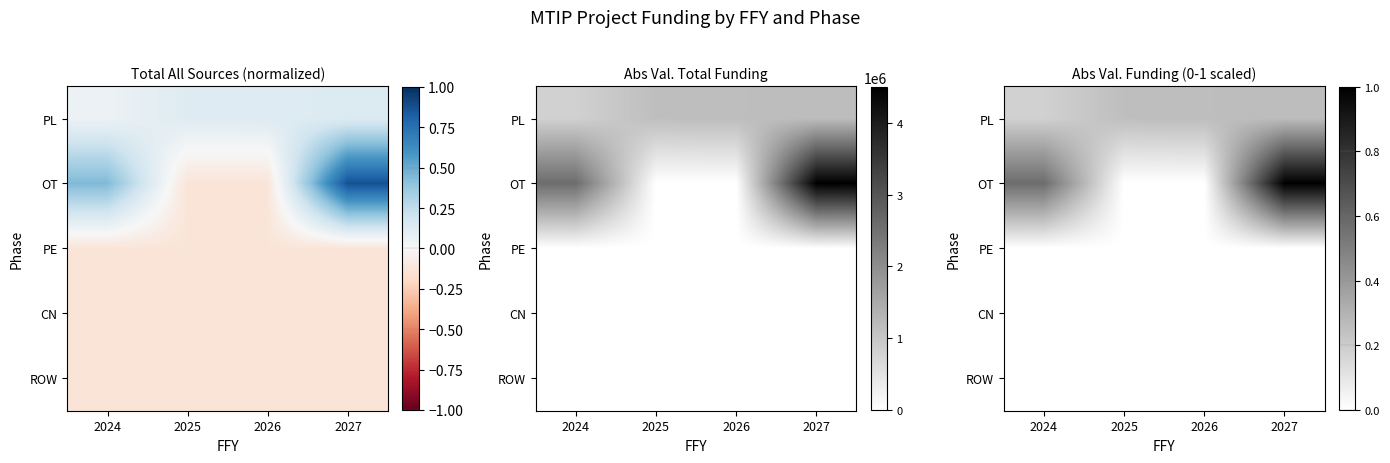

Is the value of PL at 2024 greater than the value of CN at 2024?

Yes